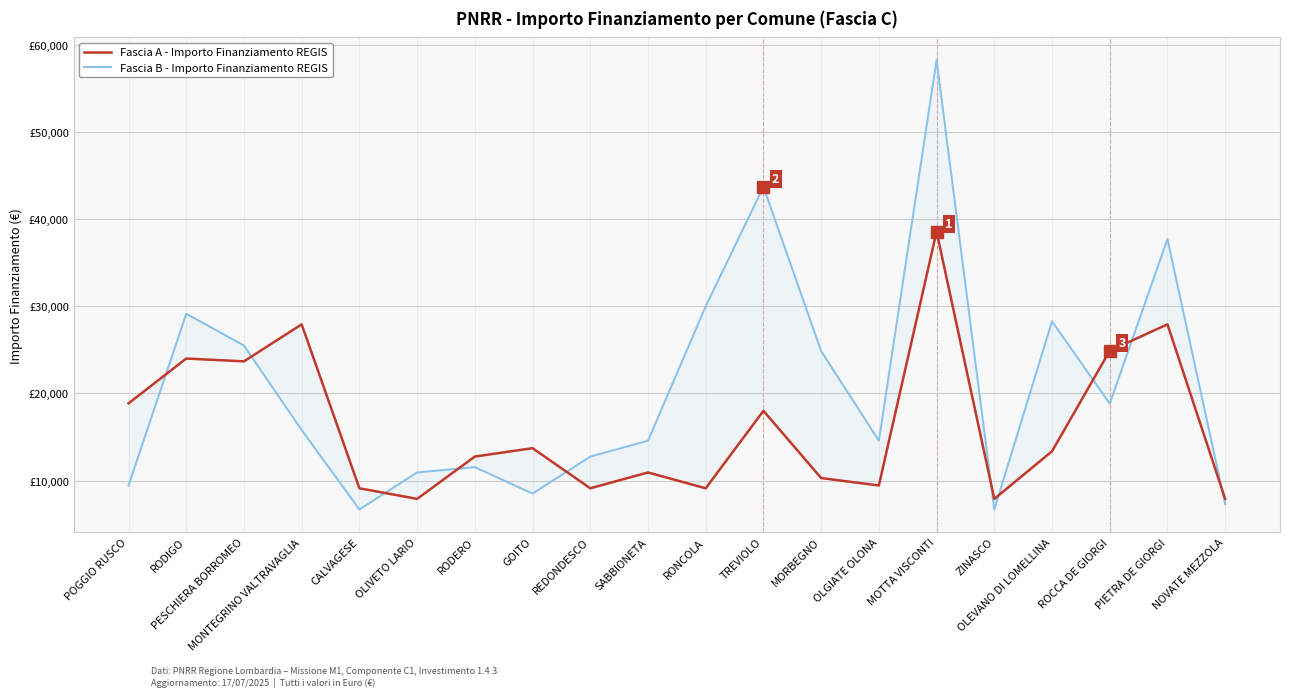

Rank the categories by Fascia B - Importo Finanziamento REGIS value from highest to lowest.

MOTTA VISCONTI, TREVIOLO, PIETRA DE GIORGI, RONCOLA, RODIGO, OLEVANO DI LOMELLINA, PESCHIERA BORROMEO, MORBEGNO, ROCCA DE GIORGI, MONTEGRINO VALTRAVAGLIA, SABBIONETA, OLGIATE OLONA, REDONDESCO, RODERO, OLIVETO LARIO, POGGIO RUSCO, GOITO, NOVATE MEZZOLA, CALVAGESE, ZINASCO